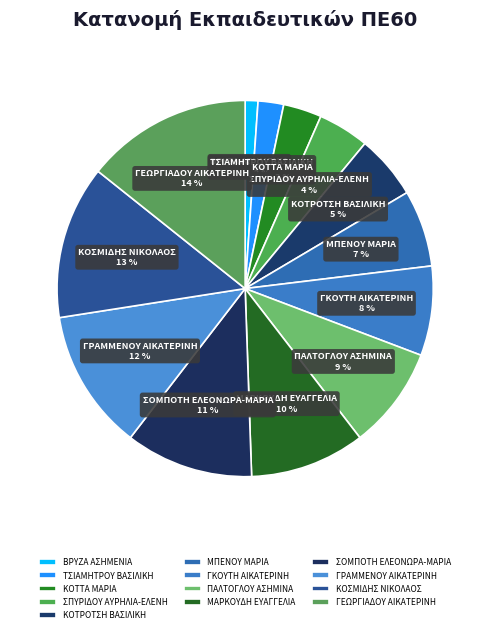

To the nearest percent, what is the difference between the ΣΠΥΡΙΔΟΥ ΑΥΡΗΛΙΑ-ΕΛΕΝΗ and ΓΡΑΜΜΕΝΟΥ ΑΙΚΑΤΕΡΙΝΗ slice percentages?

8%